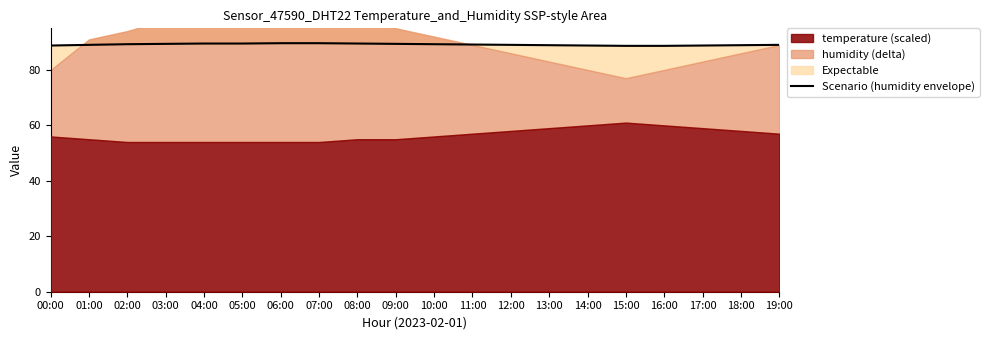

What position from the right is 03:00?

17